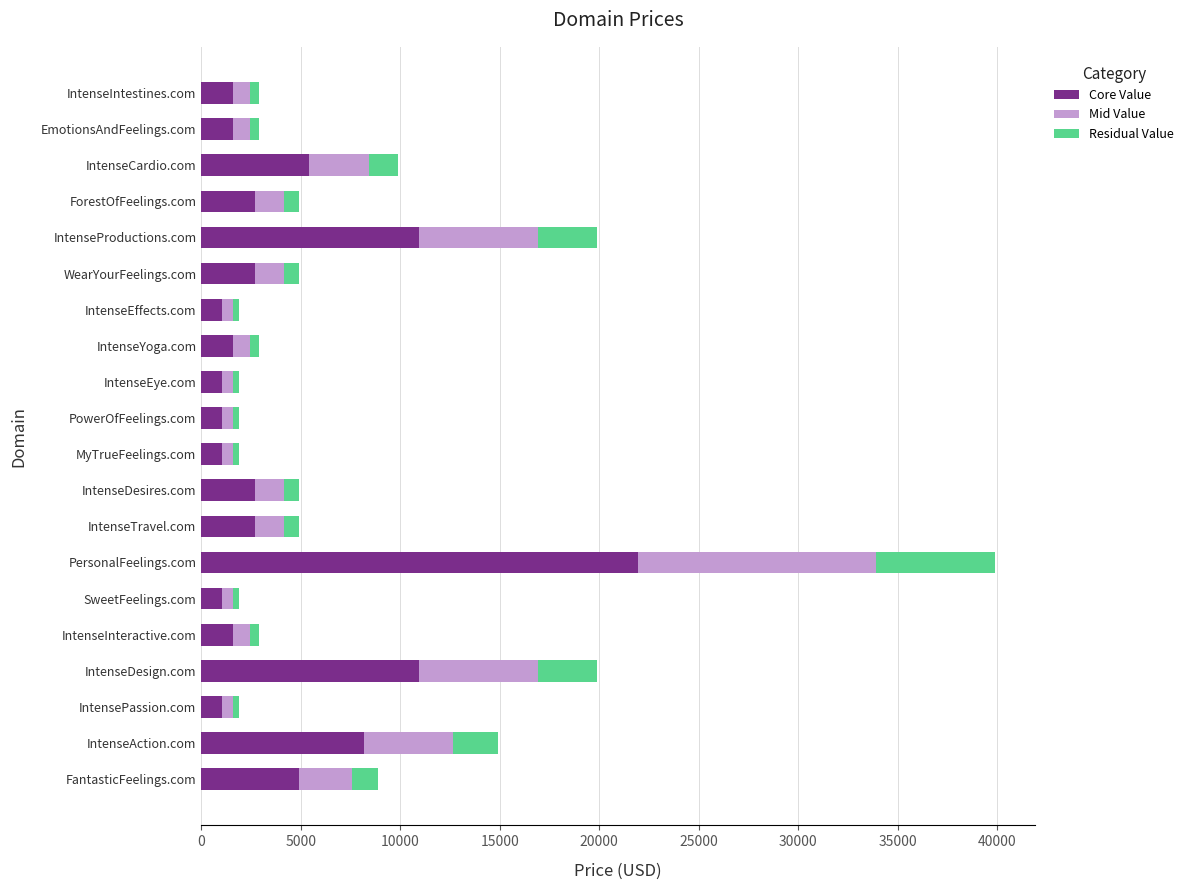

What is the highest value of the Core Value series?

21938.4